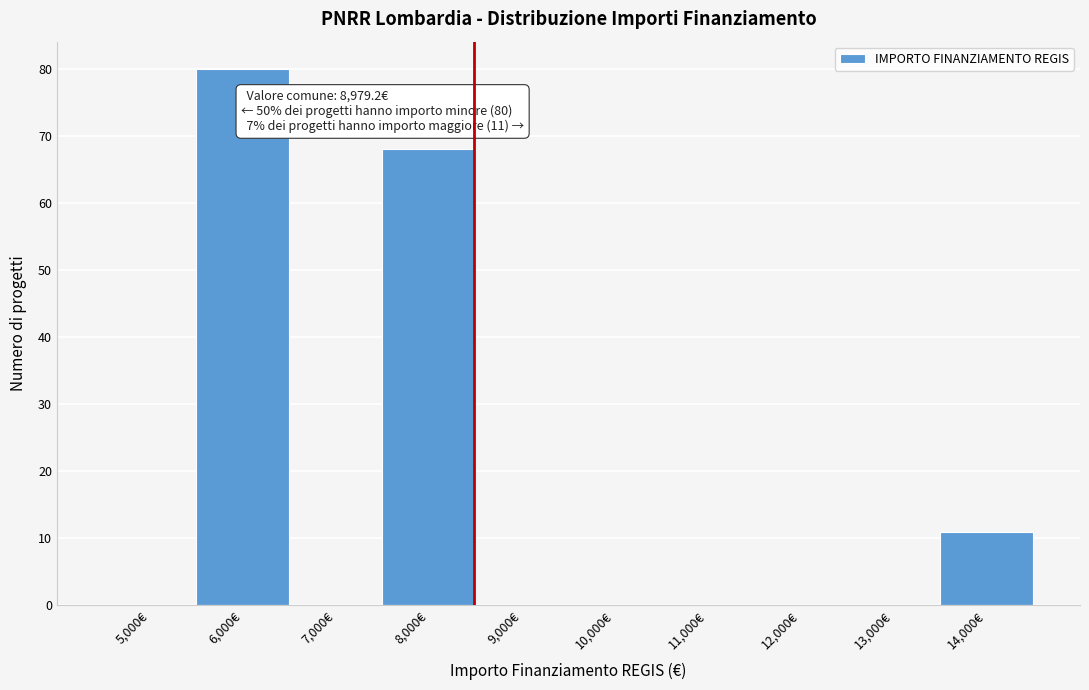

Reading left to right, extract all data points from this chart.

5,000€=0	6,000€=80	7,000€=0	8,000€=68	9,000€=0	10,000€=0	11,000€=0	12,000€=0	13,000€=0	14,000€=11